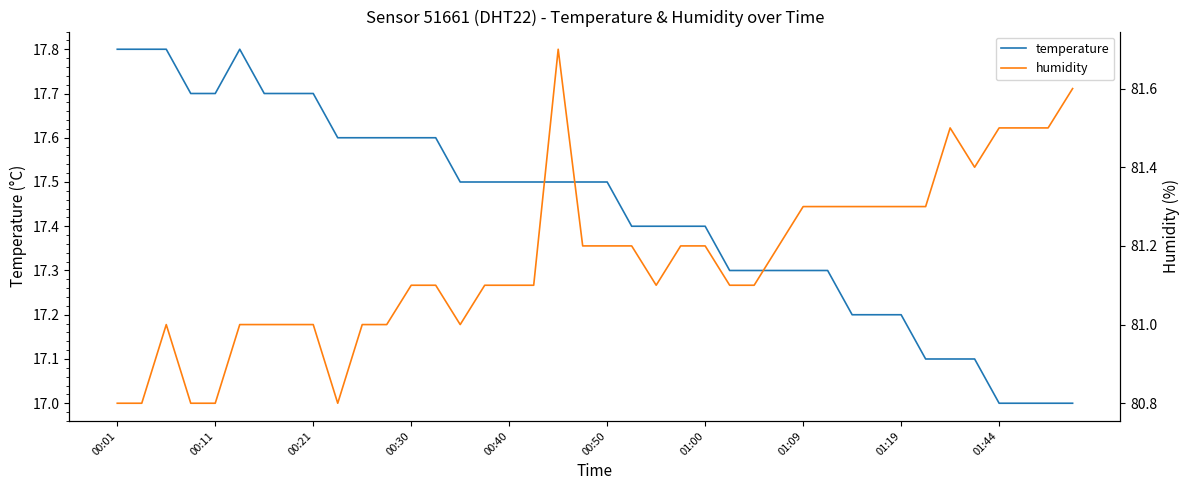

What is the smallest value displayed?

17.0